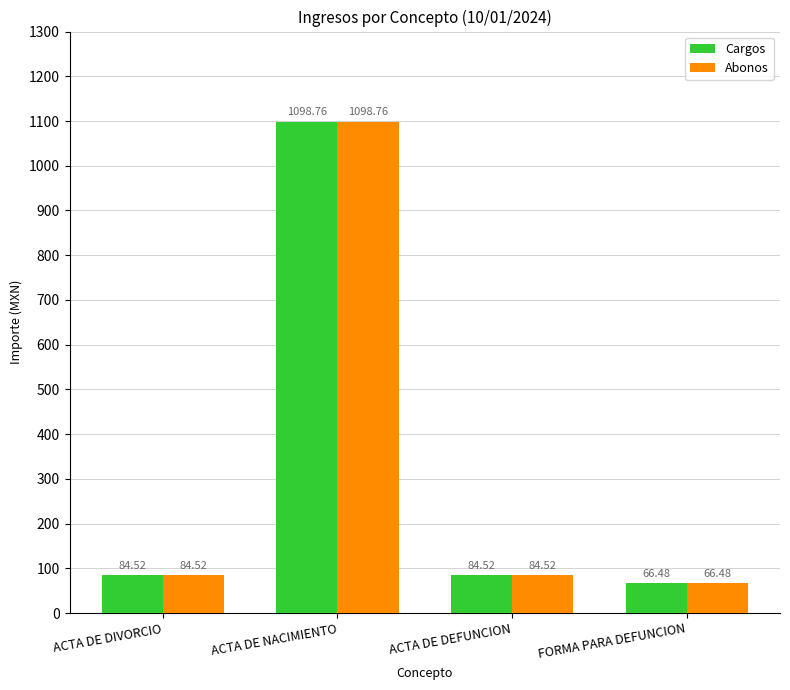

At which category is the sum across all series the highest?

ACTA DE NACIMIENTO